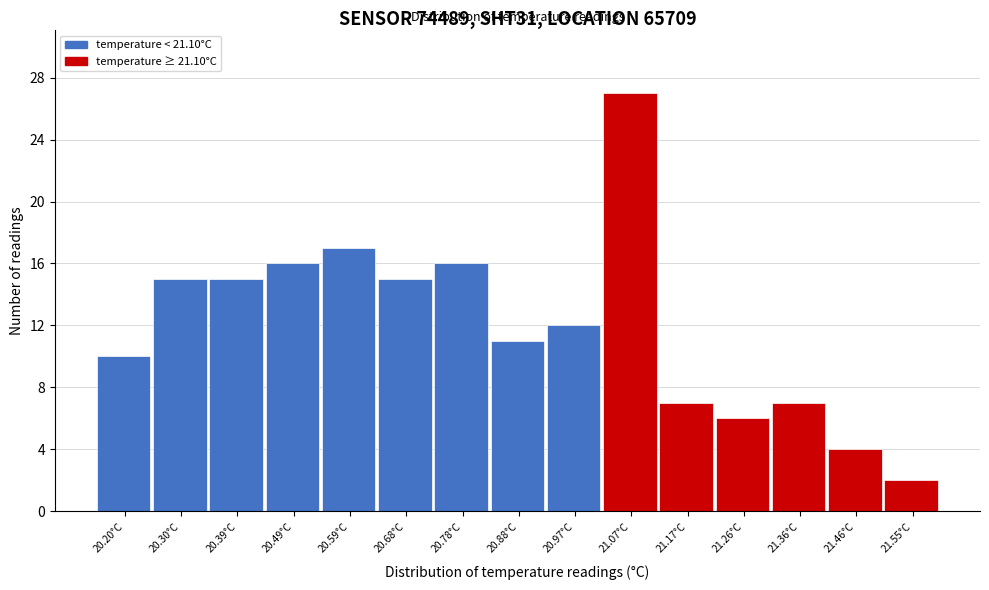

Reading left to right, what are all the values shown in this chart?

10	15	15	16	17	15	16	11	12	27	7	6	7	4	2